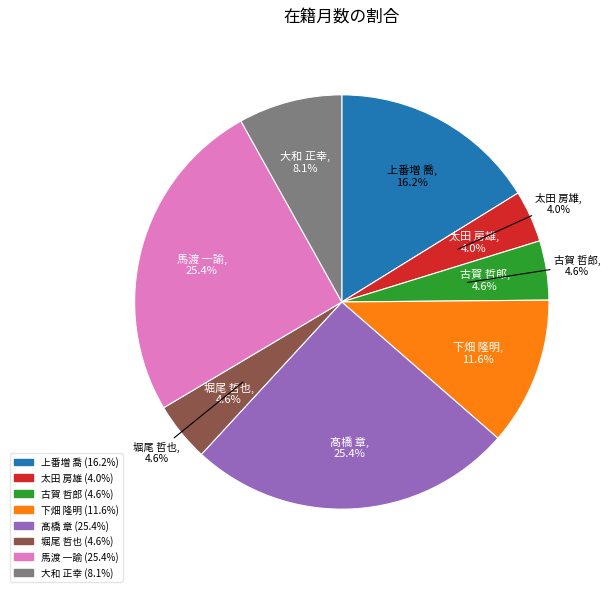

The 大和 正幸 slice represents 8% of the pie. True or false?

True